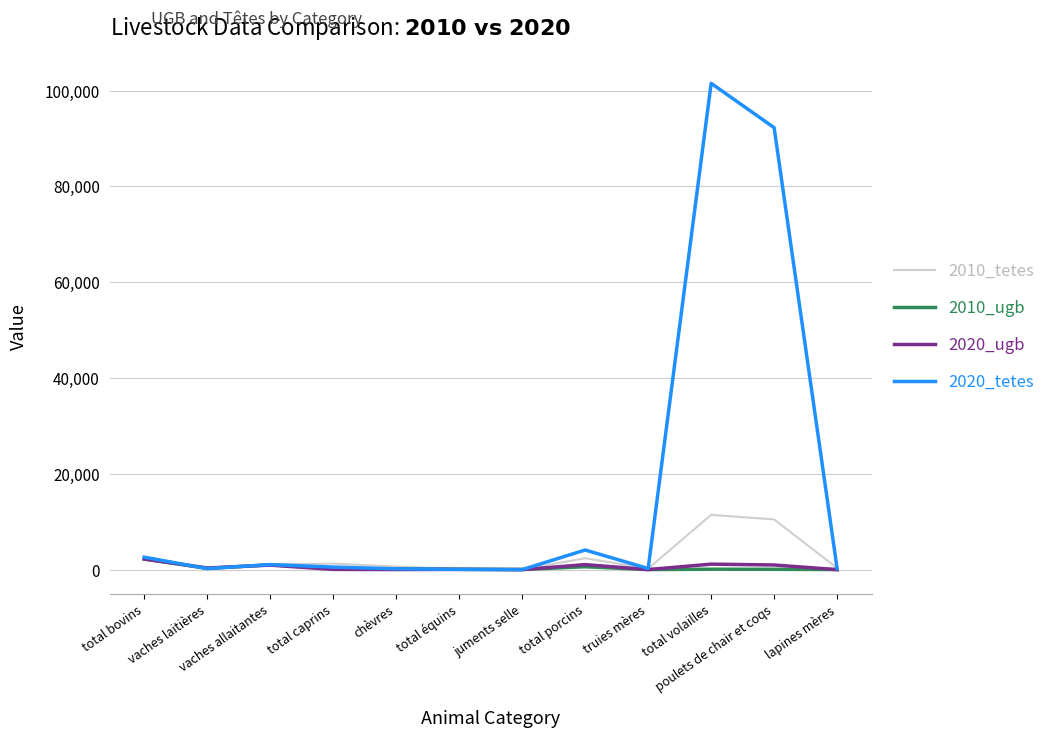

Which label corresponds to the largest value in the chart?

total volailles